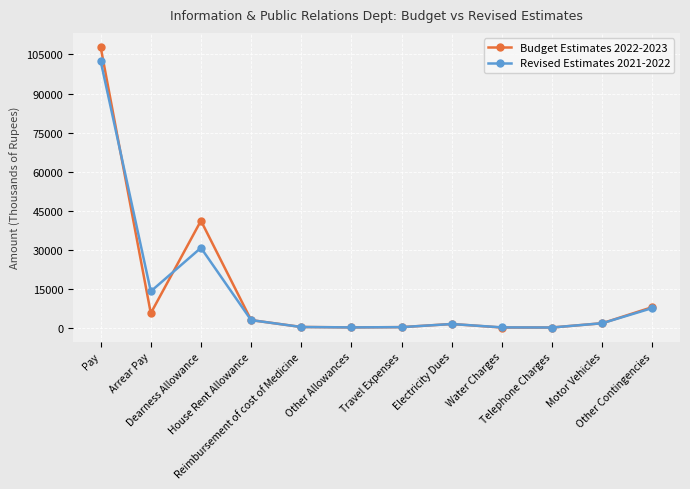

Which series has the largest range (max minus min)?

Budget Estimates 2022-2023